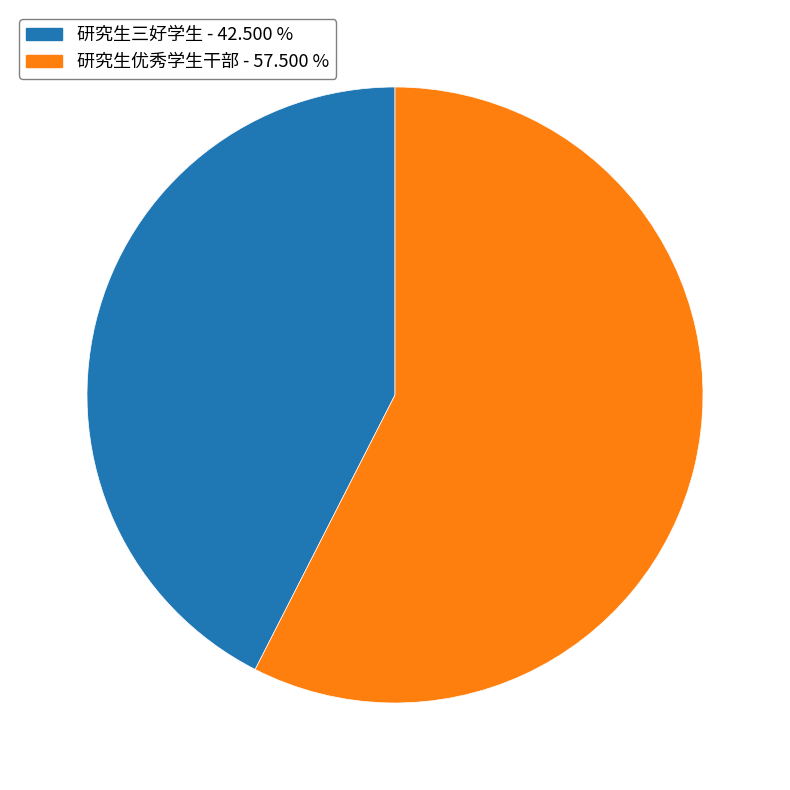

Rank the categories by value from highest to lowest.

研究生优秀学生干部, 研究生三好学生